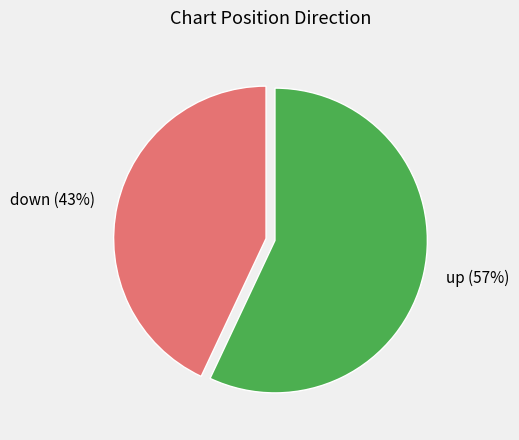

Is there a majority slice in this chart?

Yes